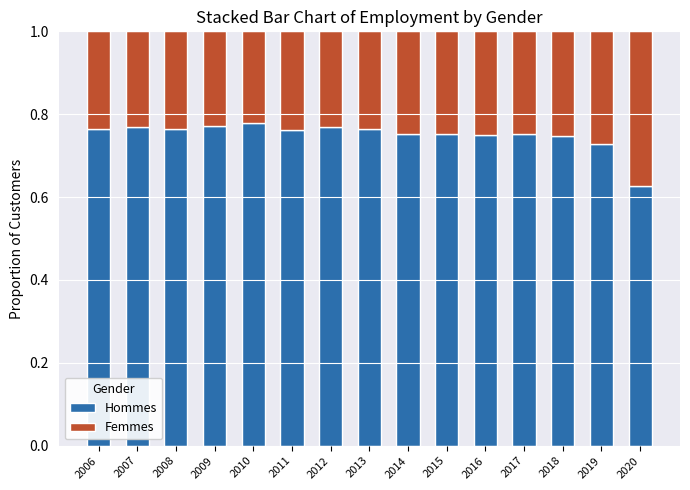

Are the bars horizontal?

No